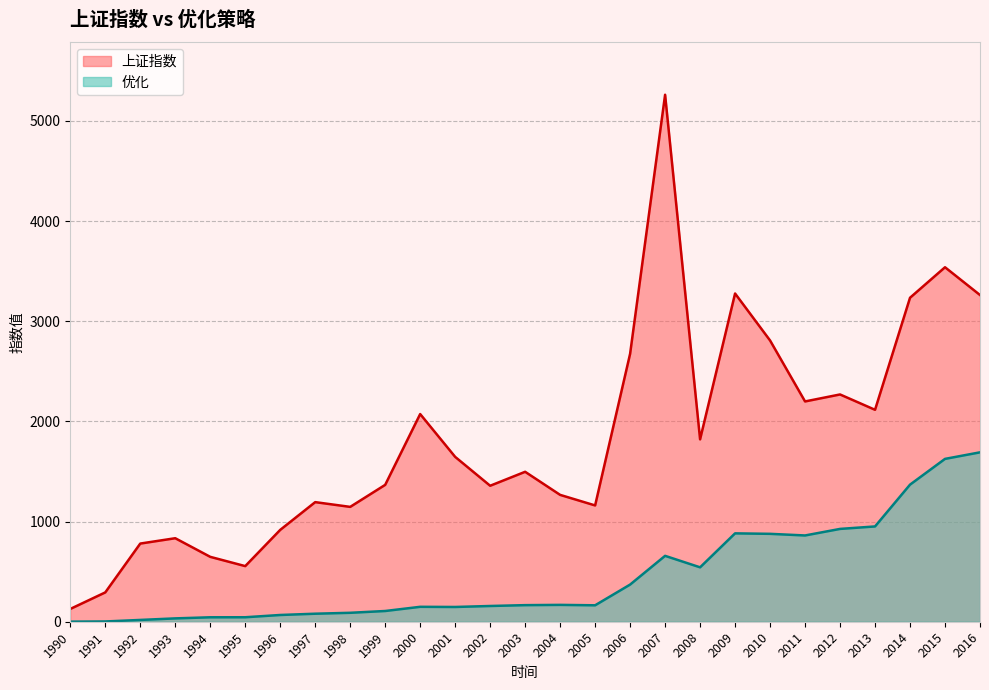

How many data points does each series have?

27